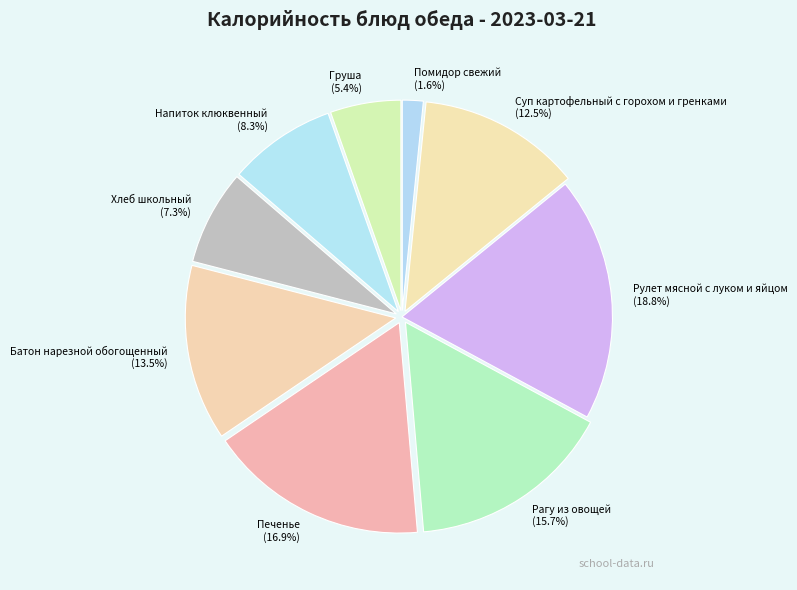

To the nearest percent, what is the combined percentage of Напиток клюквенный and Рулет мясной с луком и яйцом?

27%